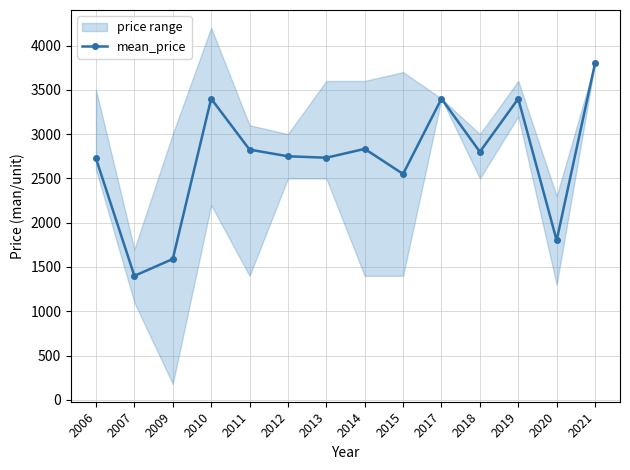

What is the value of the 11th point from the left?

2800.0